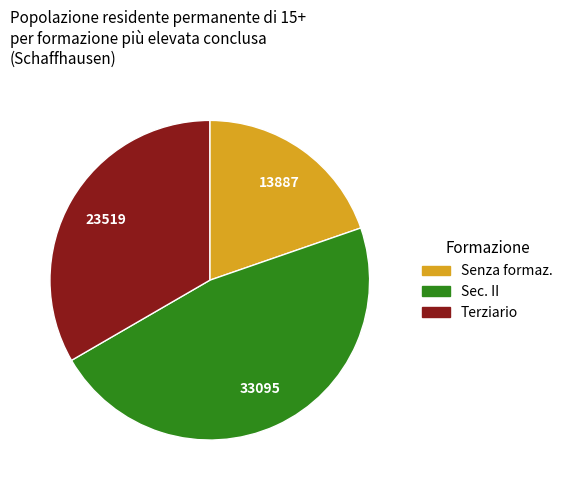

Is there a majority slice in this chart?

No